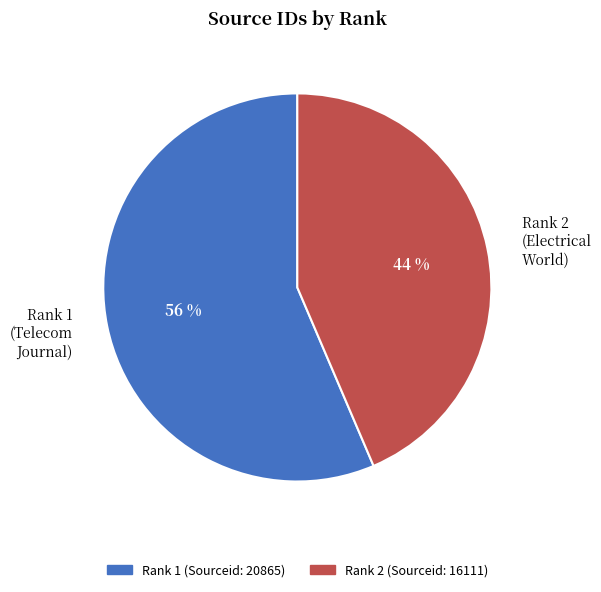

True or false: Rank 2 (Electrical World) accounts for 44% of the total.

True